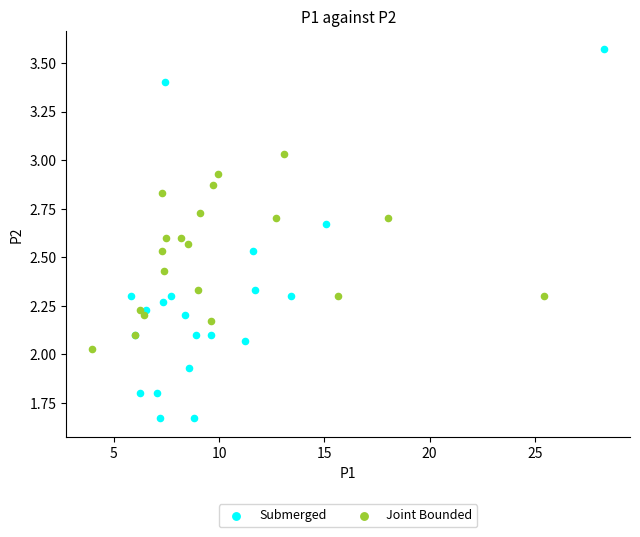

Which series has the widest spread of Y values?

Submerged